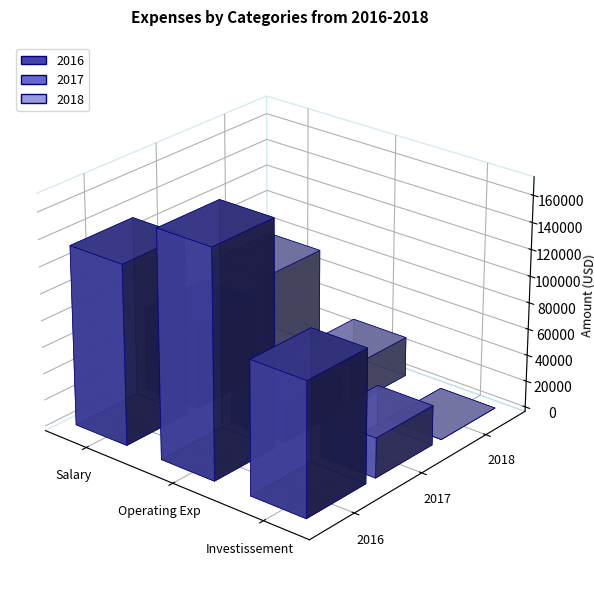

Is the value of 2018 at Salary greater than the value of 2017 at Investissement?

Yes